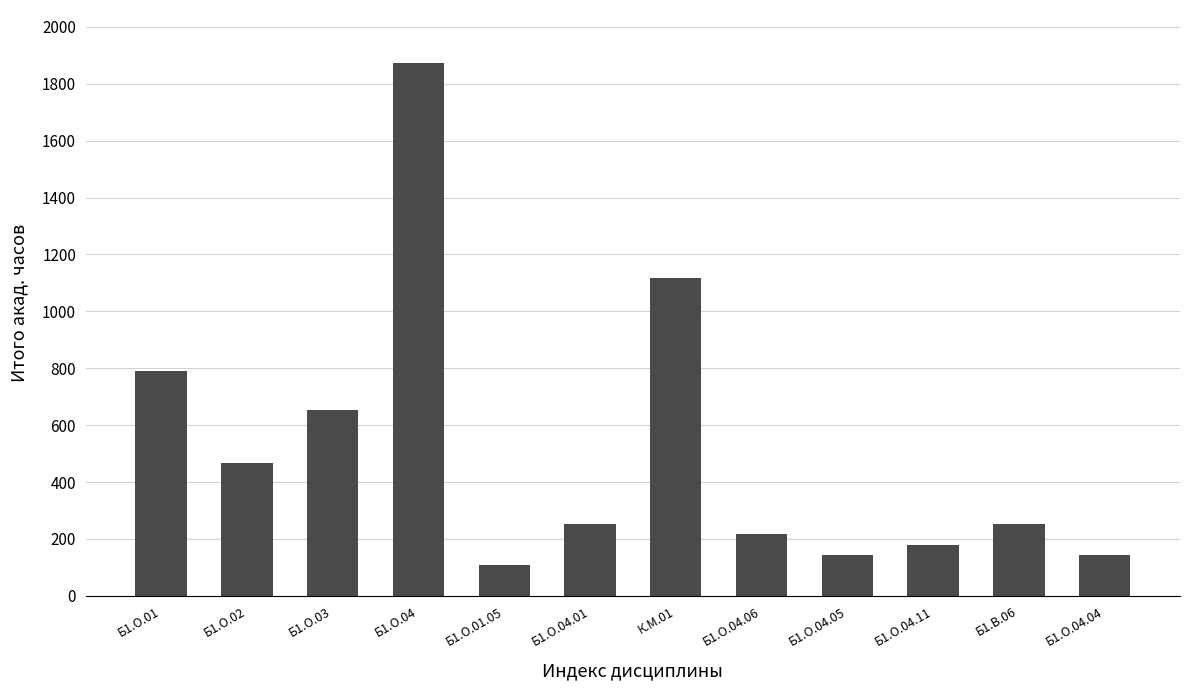

What is the sum of all values?

6196